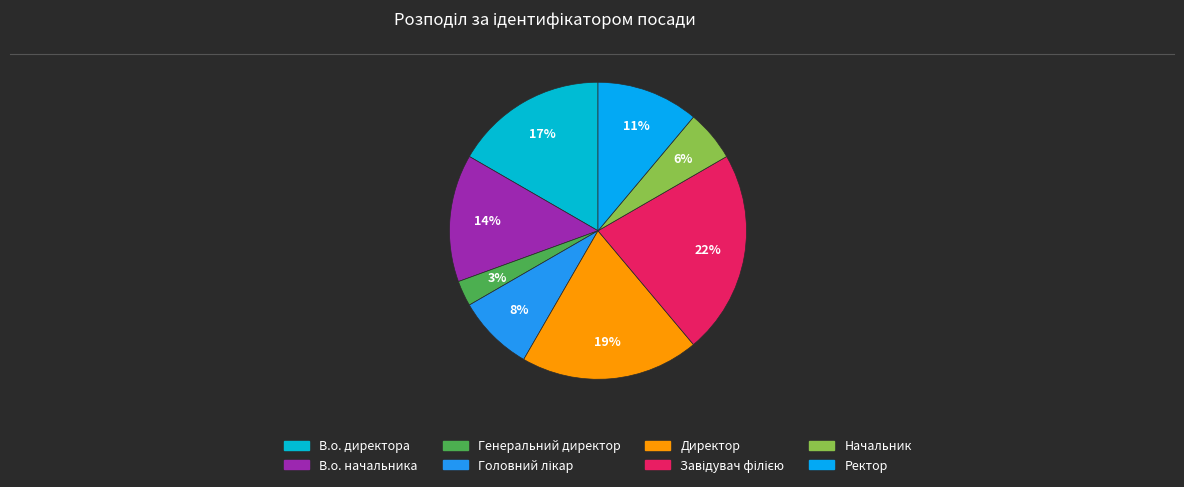

Count the number of slices in the pie.

8